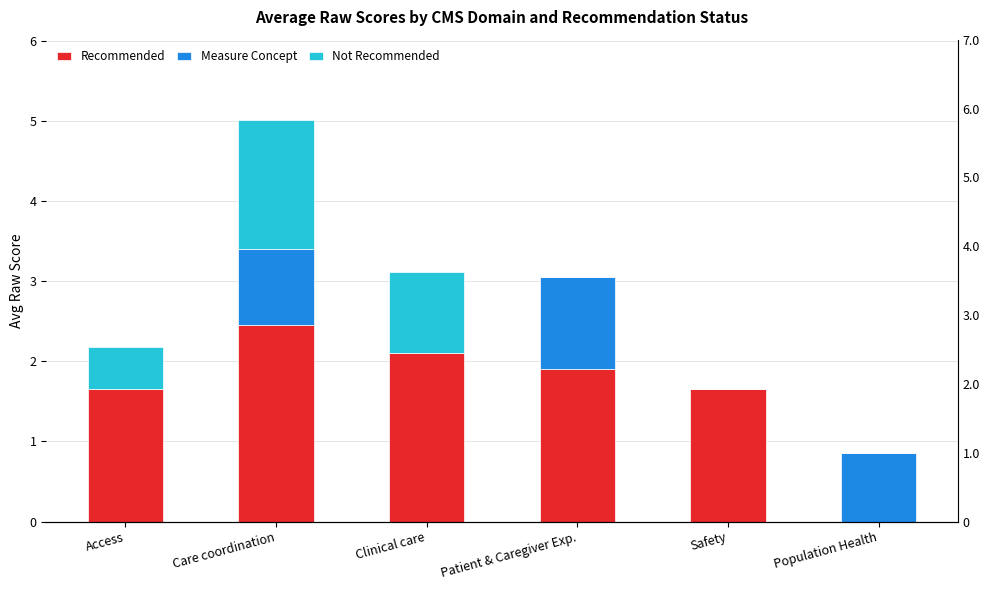

What is the difference between the maximum and minimum values in the Not Recommended series?

1.6